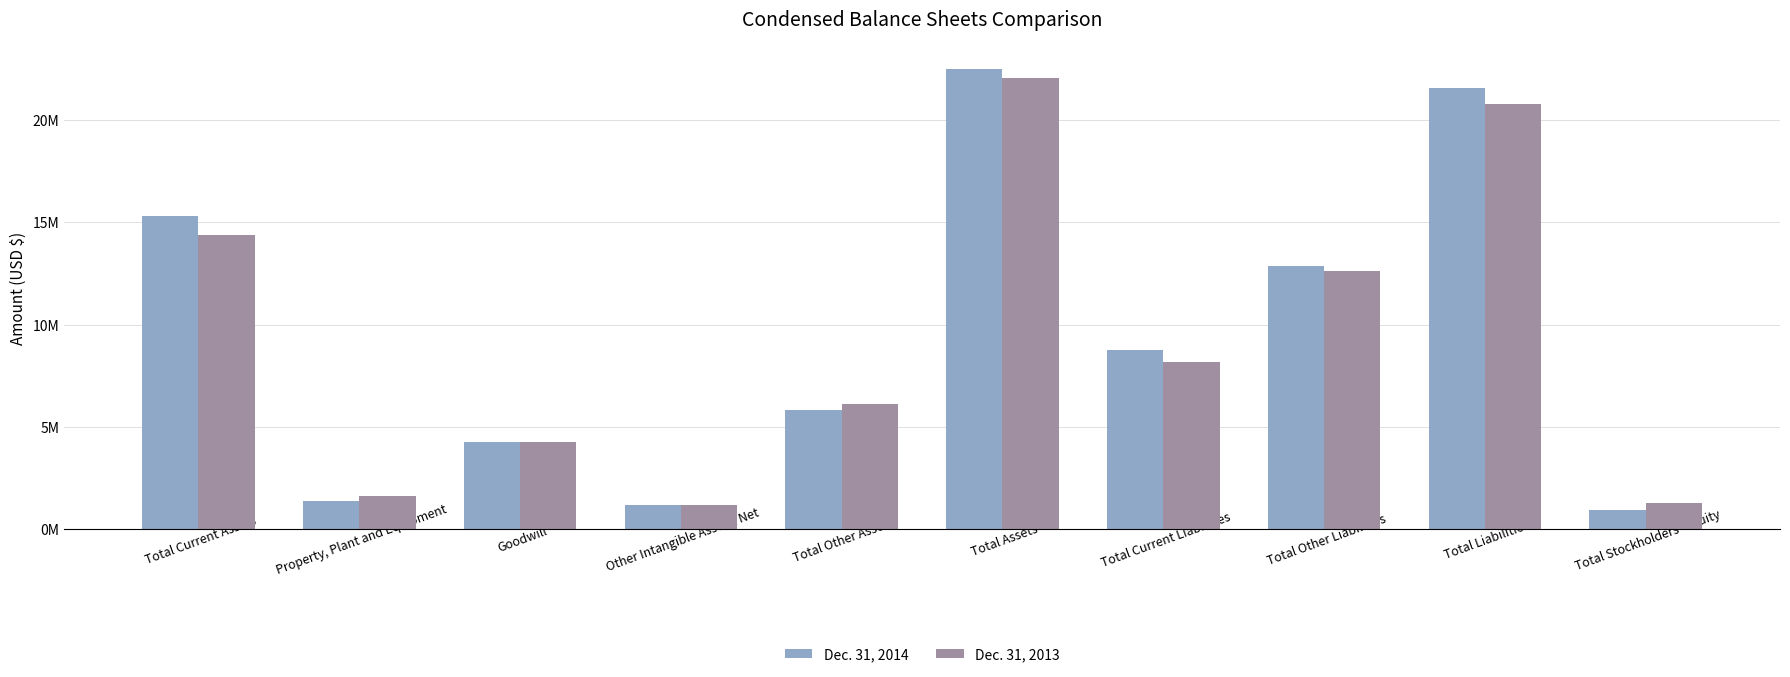

Reading left to right, extract all data points from this chart.

Dec. 31, 2014: 15316079	1364613	4234828	1183452	5817363	22498055	8744033	12846030	21590063	907992
Dec. 31, 2013: 14366838	1600679	4234828	1165157	6086643	22054160	8156127	12640357	20796484	1257676